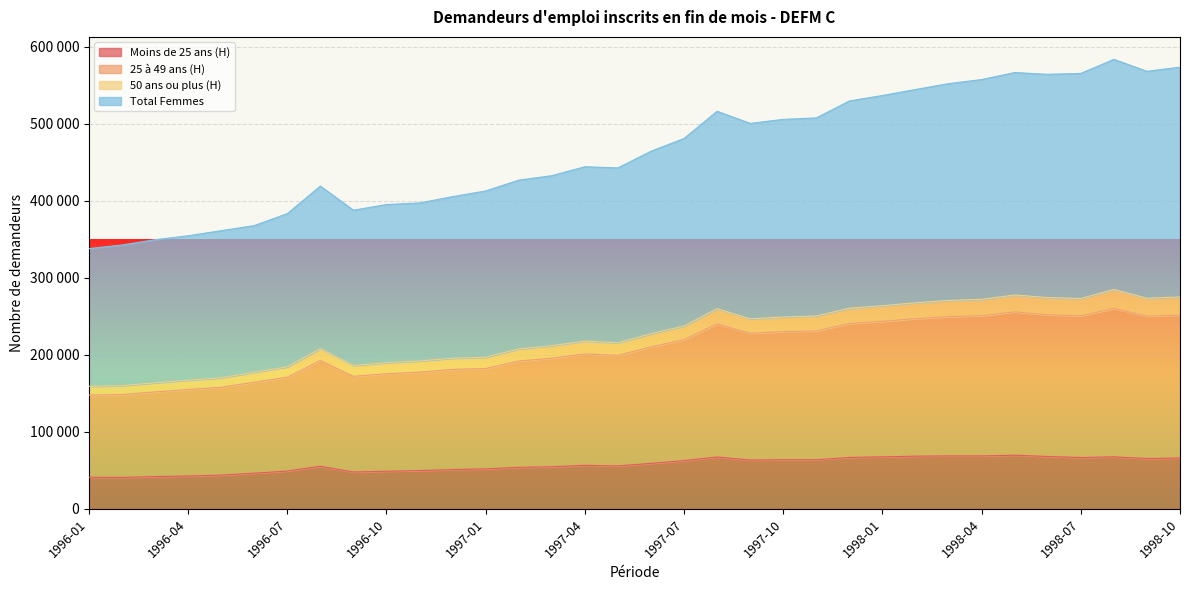

What are all the series names shown in the legend?

Moins de 25 ans (H), 25 à 49 ans (H), 50 ans ou plus (H), Total Femmes